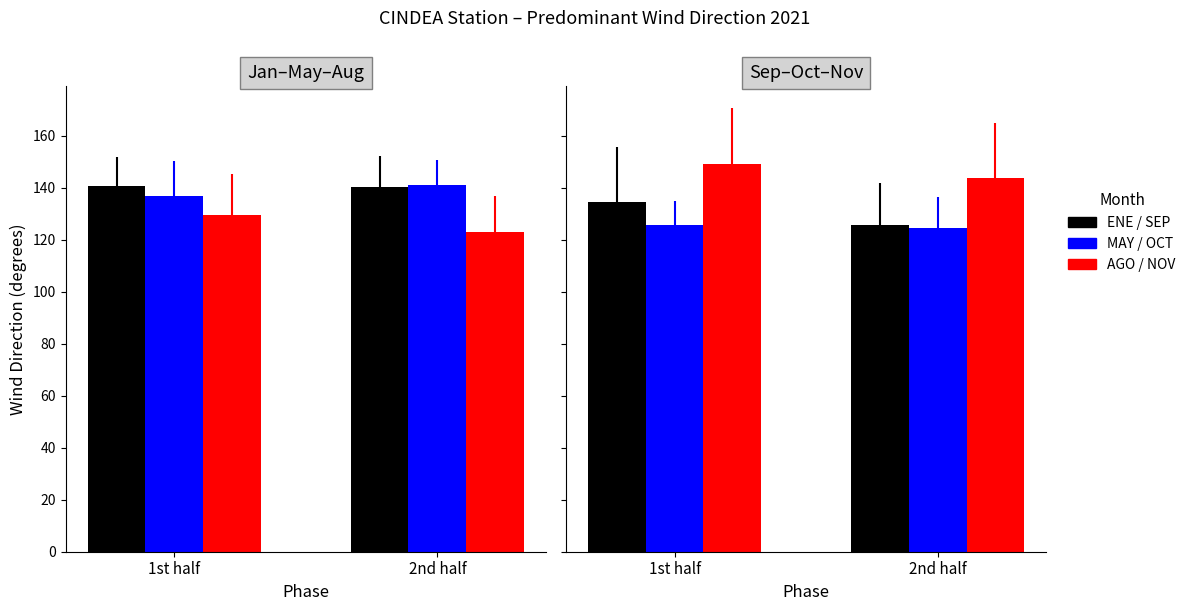

What value does the MAY series have at 1st half?

136.6